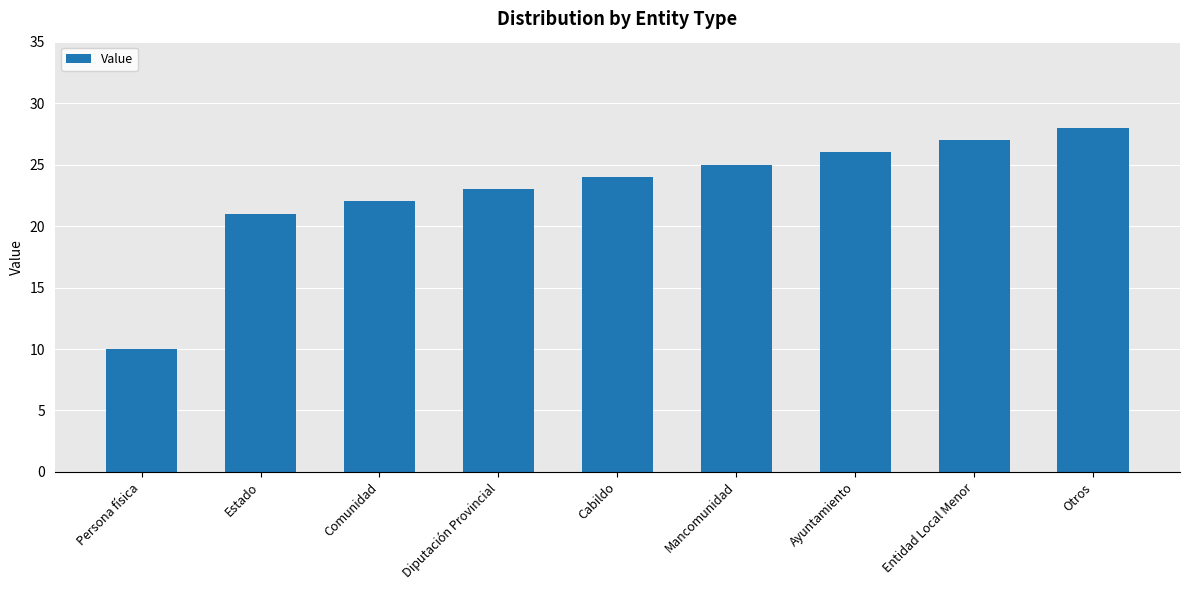

Is it true that the value at Entidad Local Menor is 40?

False